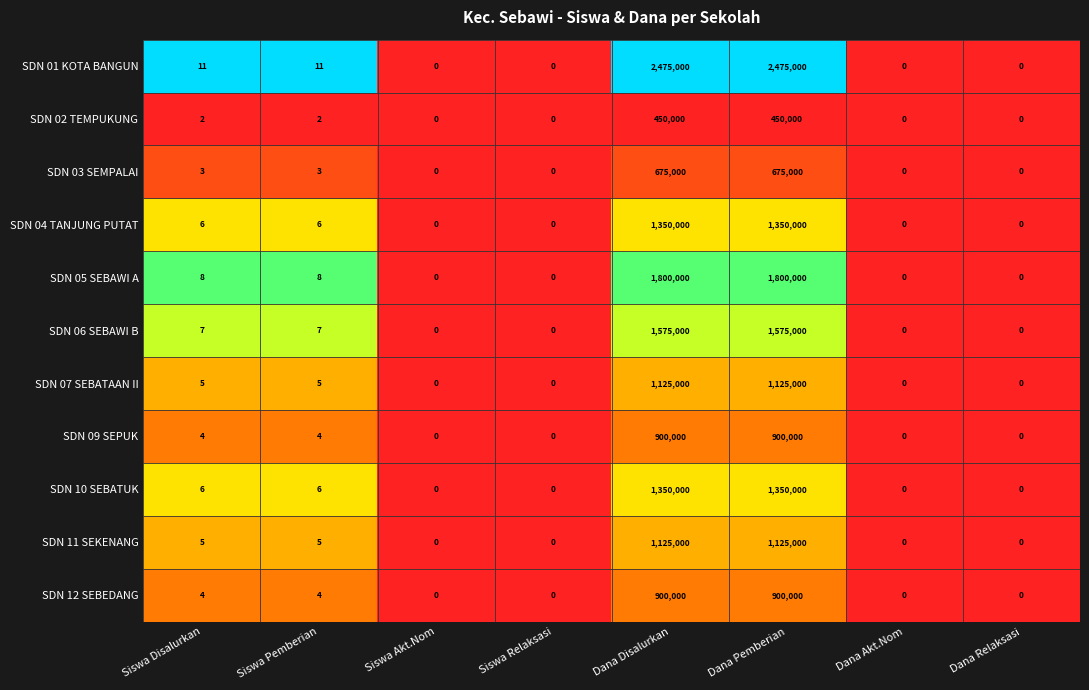

What is the maximum value for SDN 05 SEBAWI A?

1800000